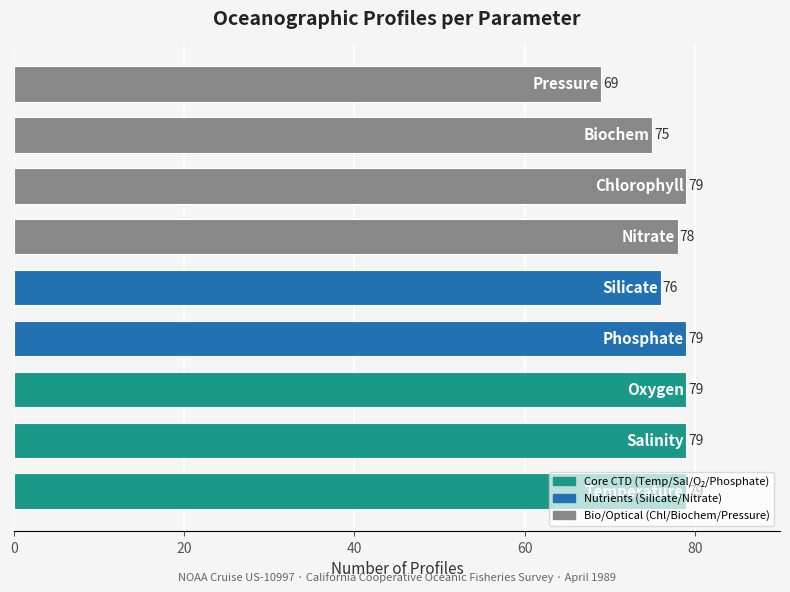

What is the maximum value shown in the chart?

79